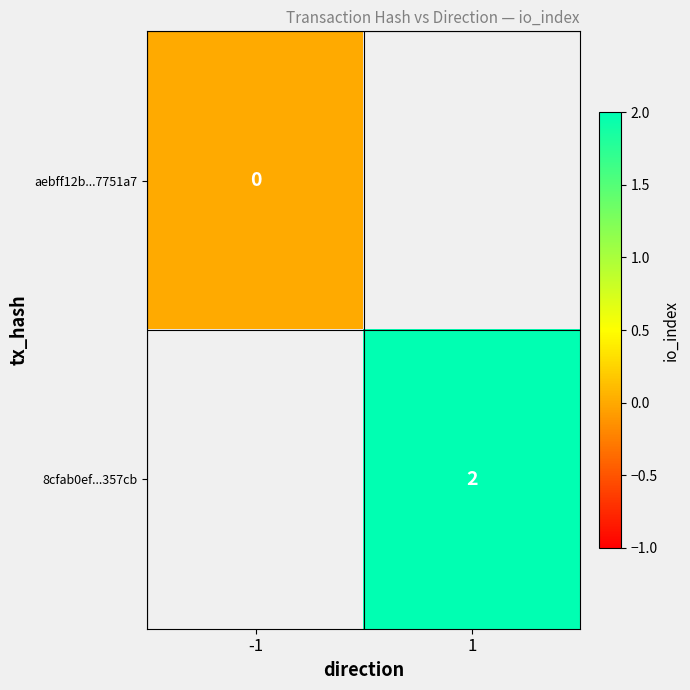

Is the value of aebff12b...7751a7 at -1 greater than the value of 8cfab0ef...357cb at 1?

No